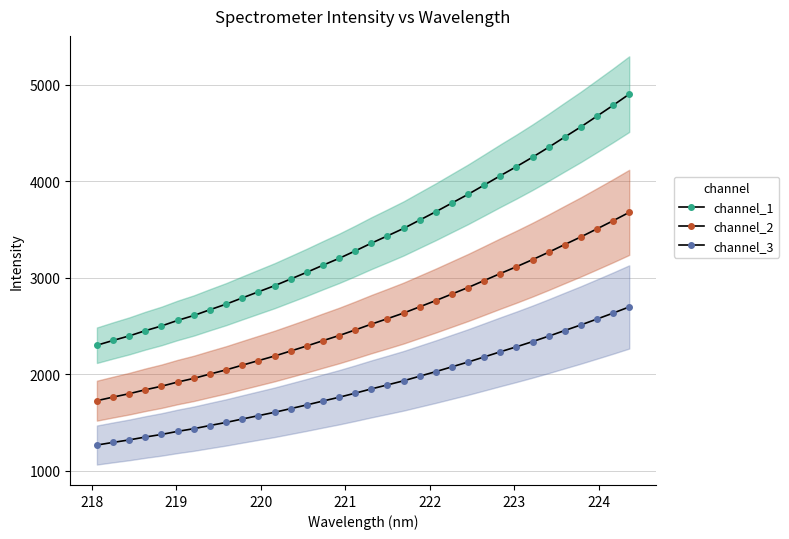

How many values in the channel_1 series are below 3357?

17